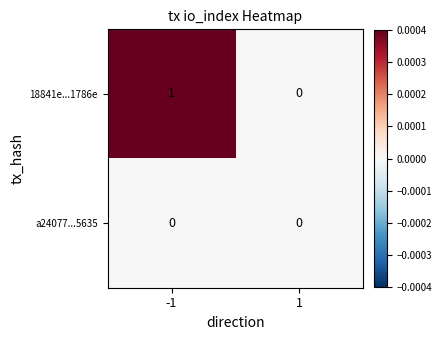

Reading left to right, list all the values displayed in this chart.

18841e...1786e: 1	0
a24077...5635: 0	0